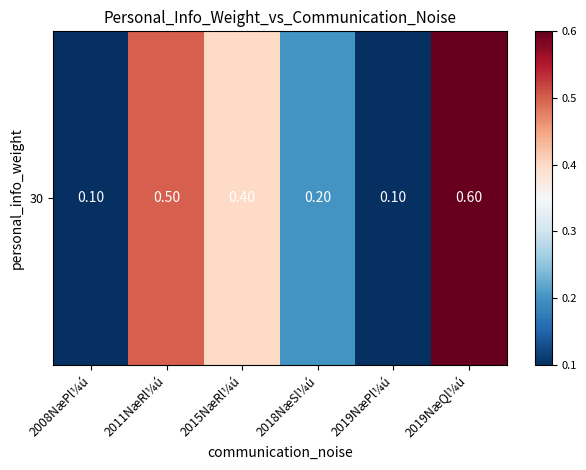

What is the sum of the values at 2015NæRl¼ú and 2018NæSl¼ú?

0.6